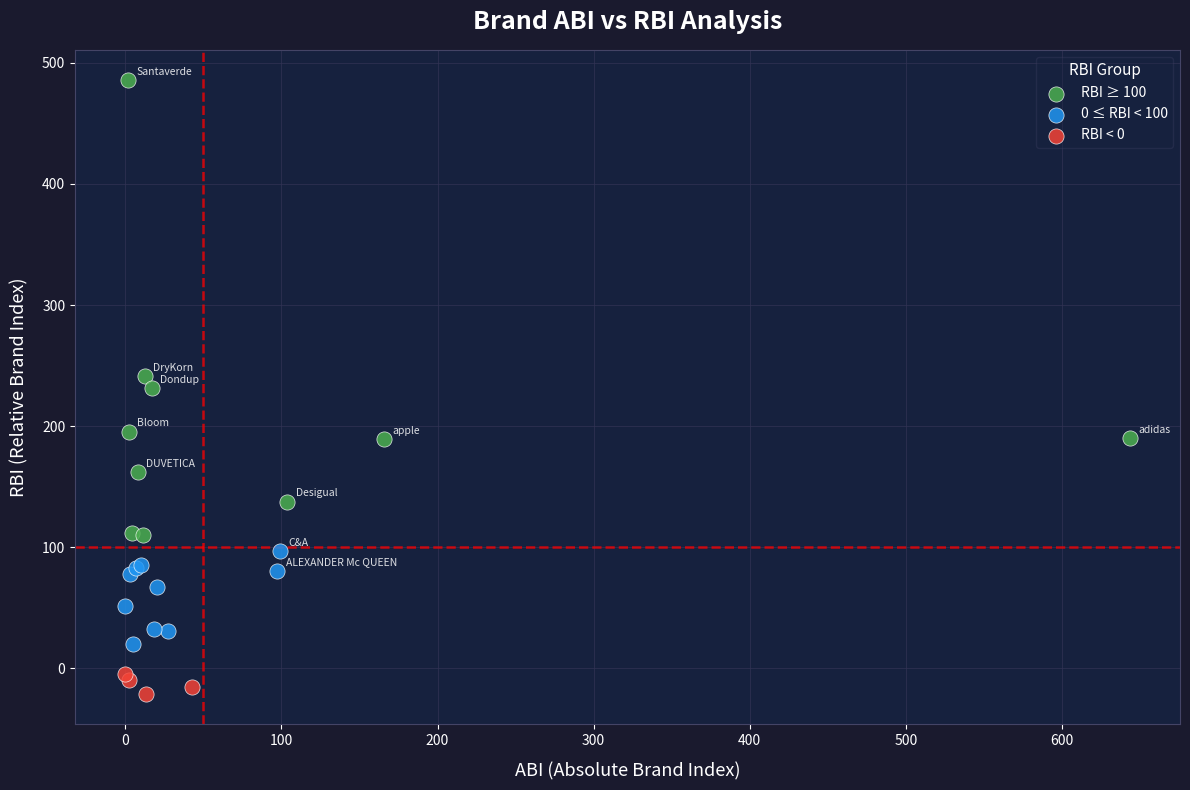

What are all the series names shown in the legend?

RBI ≥ 100, 0 ≤ RBI < 100, RBI < 0